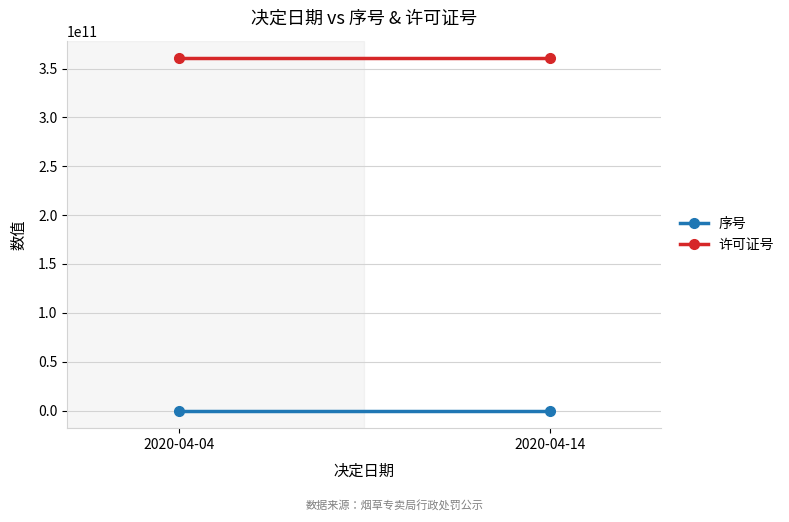

Which has a higher value, 2020-04-14 or 2020-04-04?

2020-04-14